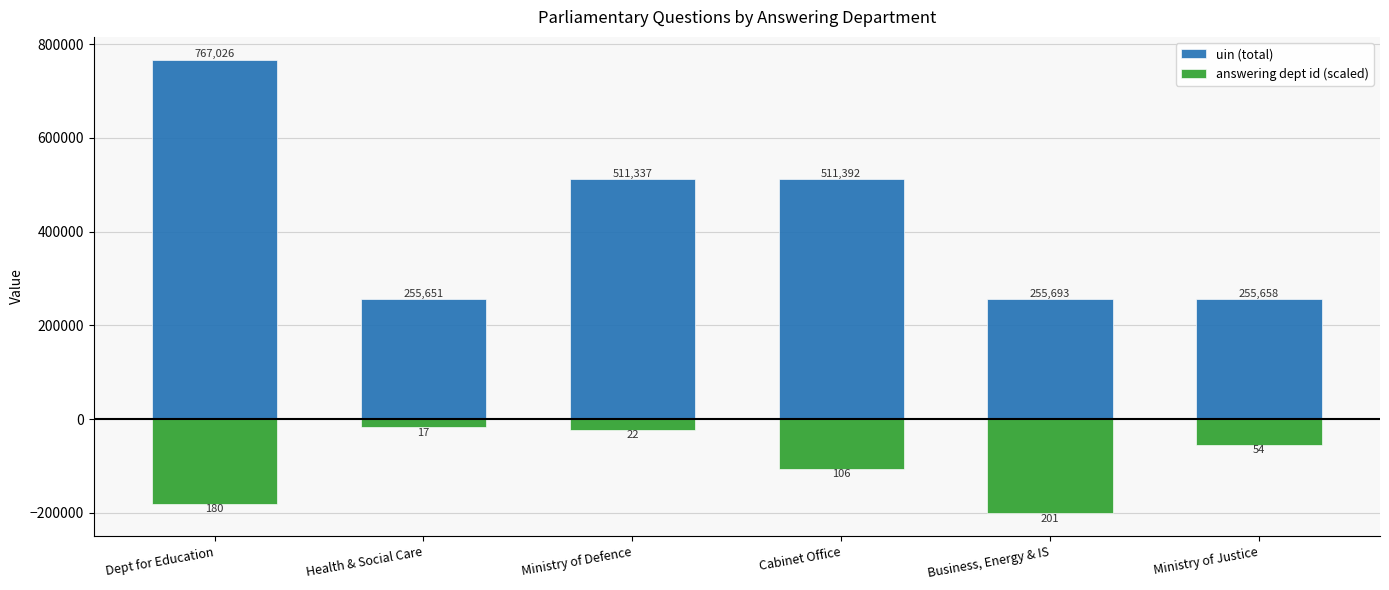

What is the spread (max minus min) of values at Ministry of Defence?

533337